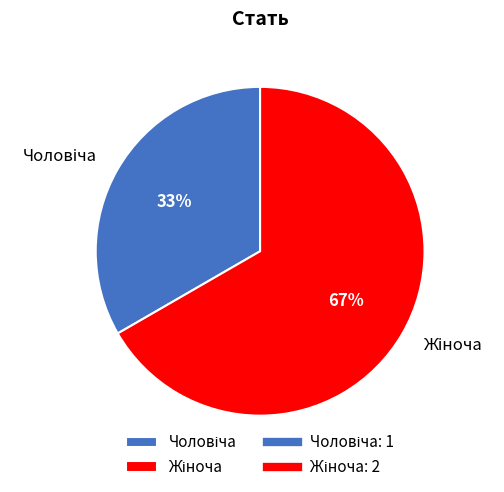

To the nearest percent, what is the average slice percentage?

50%